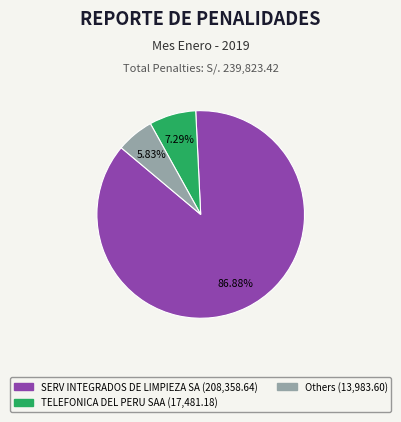

Is there a majority slice in this chart?

Yes